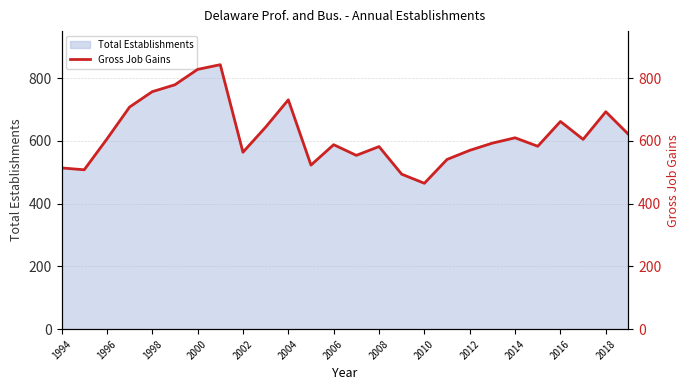

At which label does Total Establishments reach its minimum?

2010